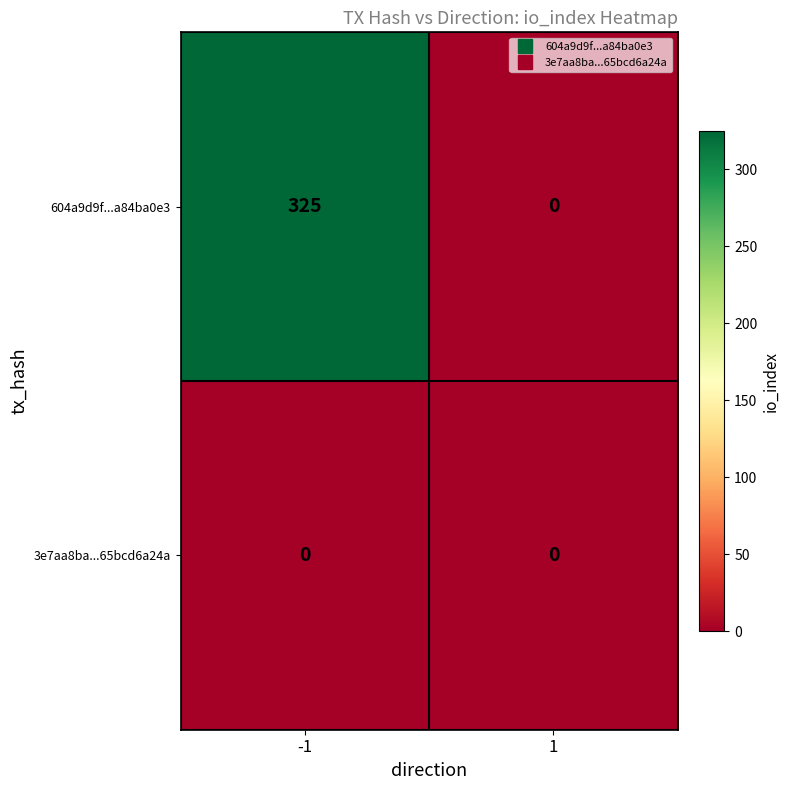

Which series has the largest total across all categories?

604a9d9f...a84ba0e3